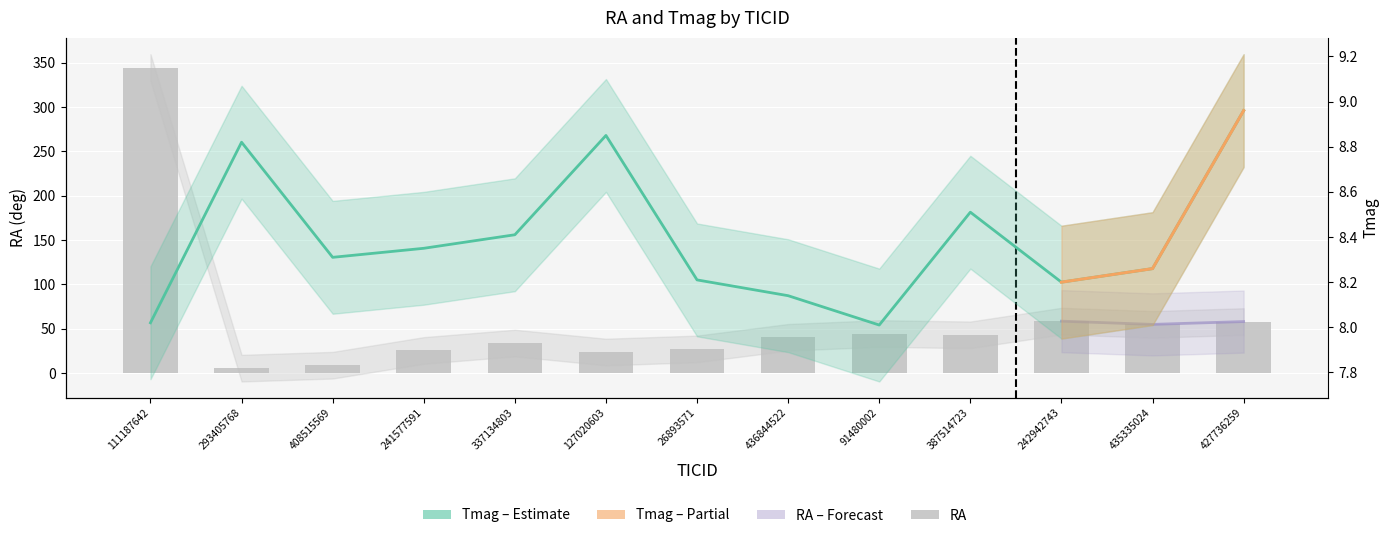

The Tmag series shows 3.8 at 408515569. True or false?

False